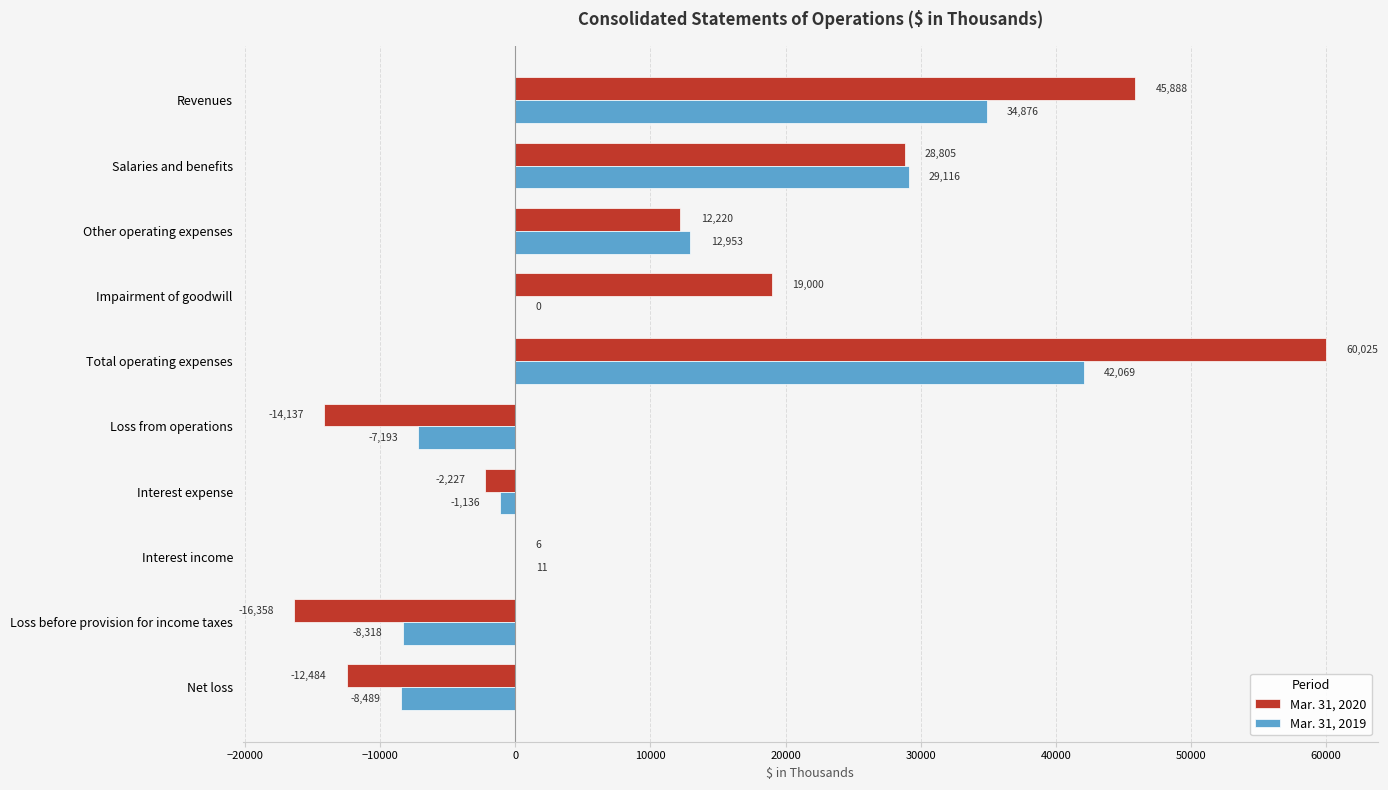

The value of Mar. 31, 2020 at Revenues is 77556. True or false?

False